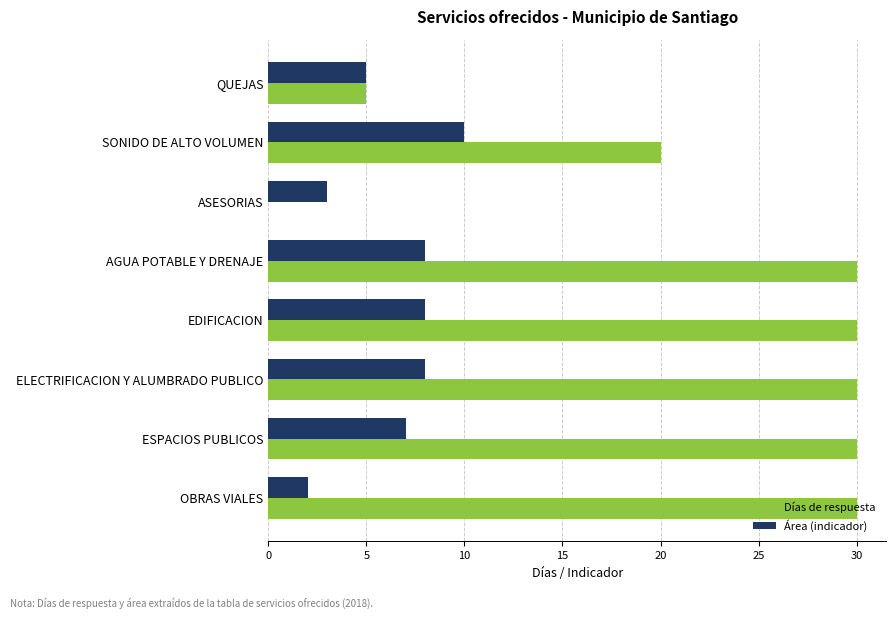

What is the maximum value for Días de respuesta?

30